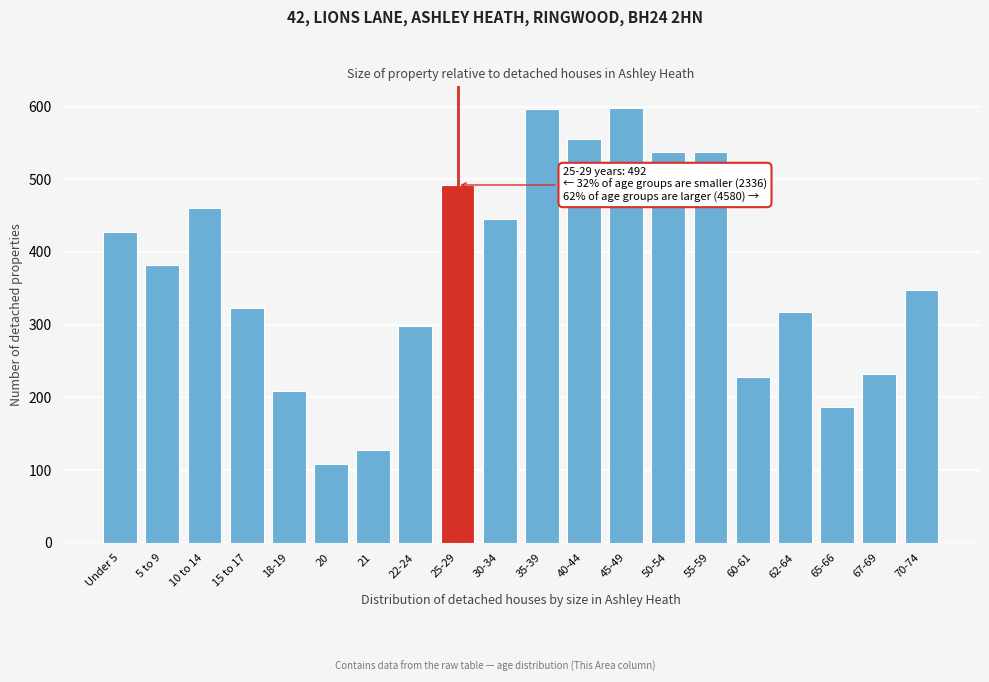

True or false: the data shows 596 at 35-39.

True